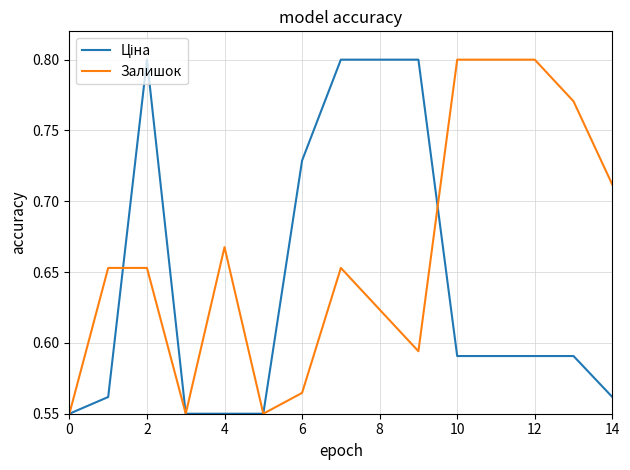

Which series has the largest total across all categories?

Залишок